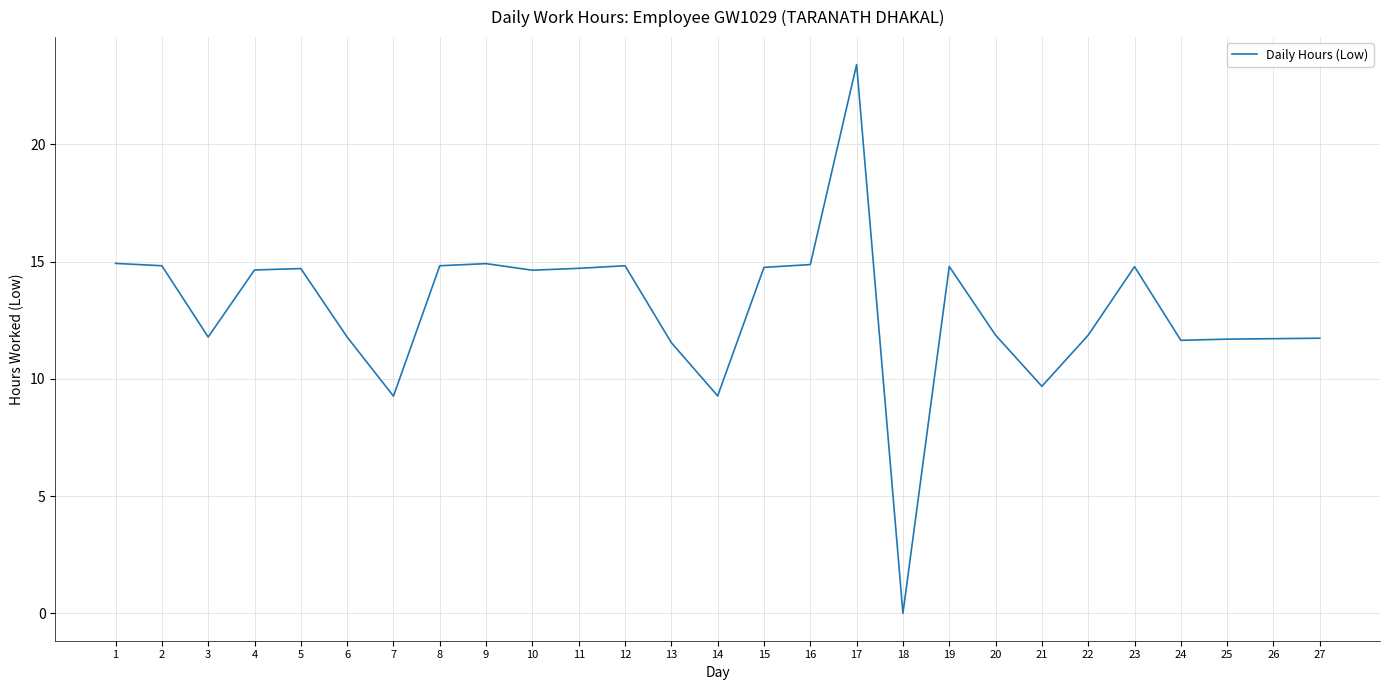

How many positive values are there?

26